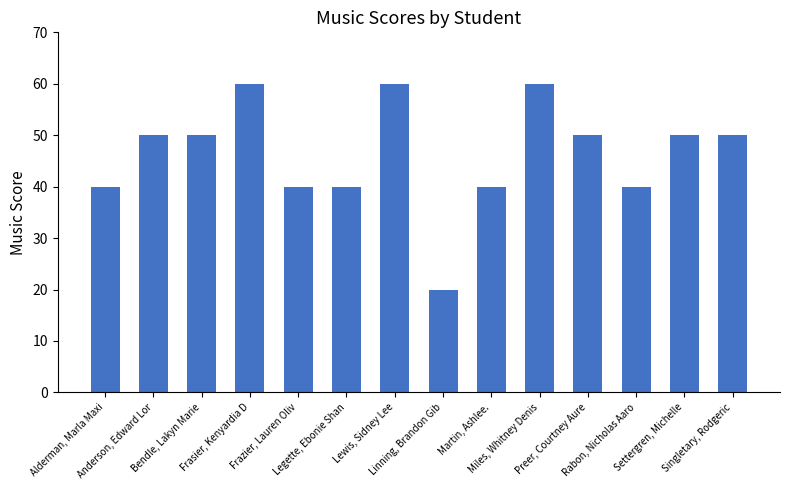

What is the smallest value displayed?

20